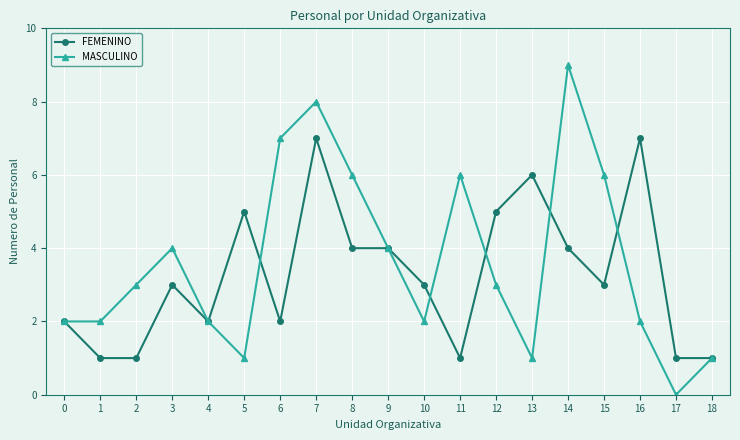

Where is the first local maximum for MASCULINO?

3